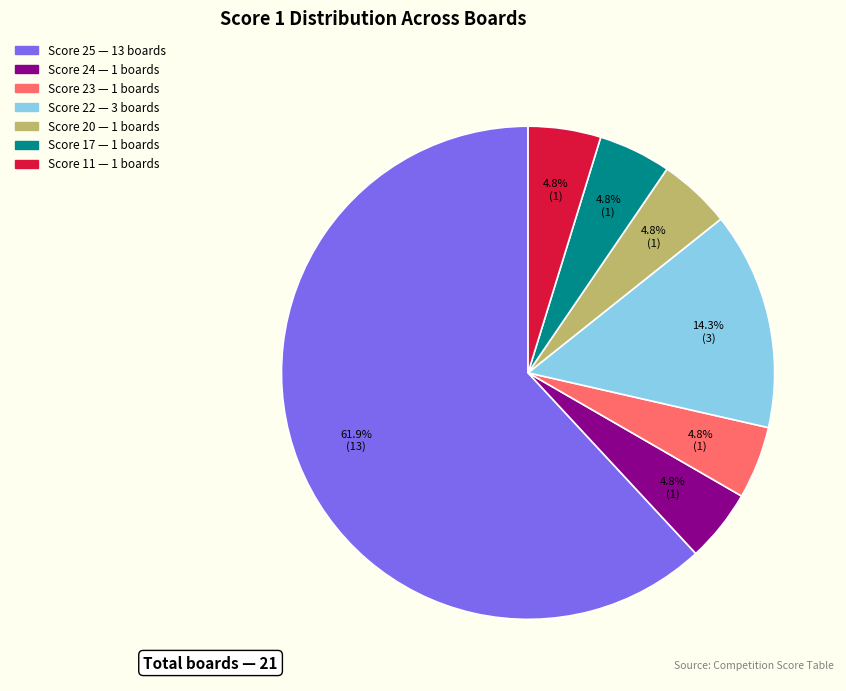

Is there any slice that represents more than half of the pie?

Yes